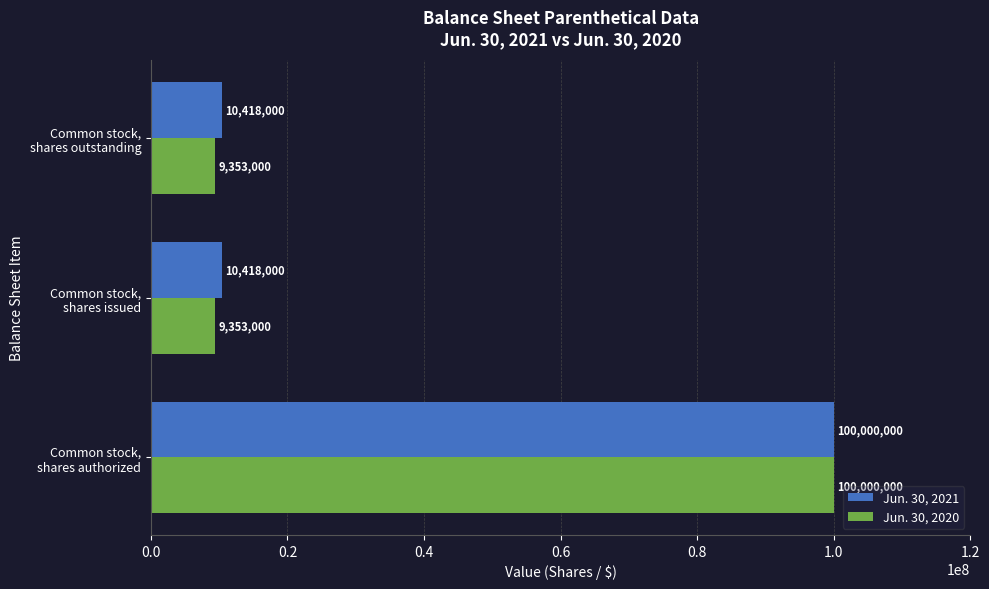

What is the average value of the Jun. 30, 2020 series?

39568667